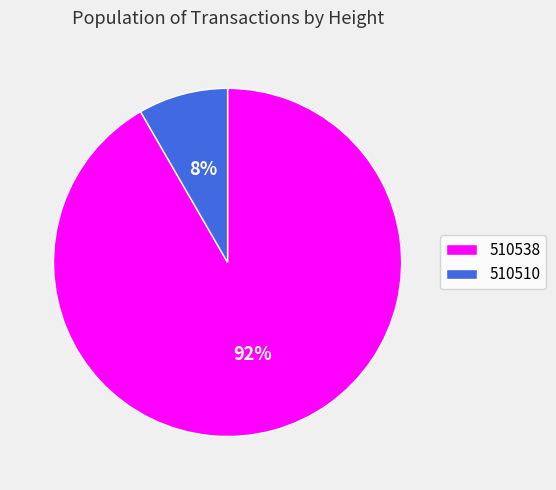

Is the sum of 510510 and 510538 greater than half?

Yes